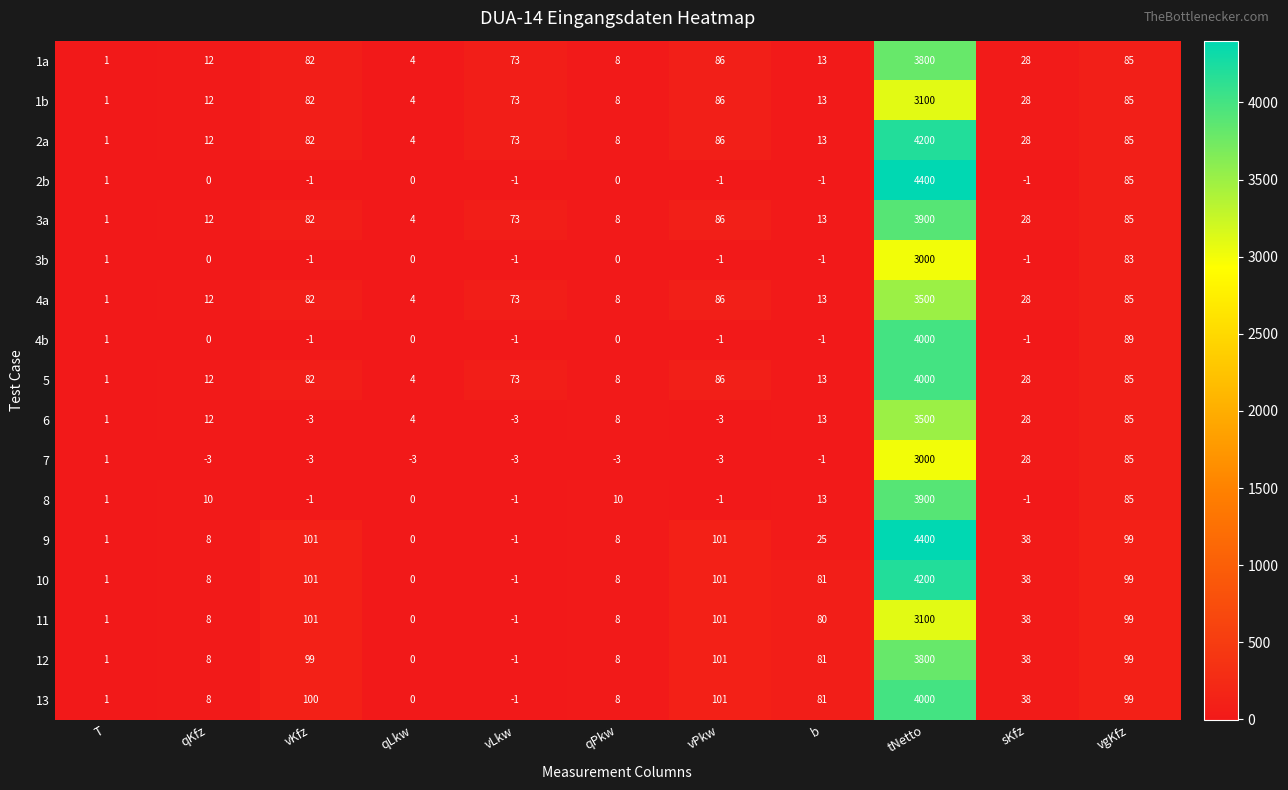

At which category does the chart reach its peak across all series?

tNetto